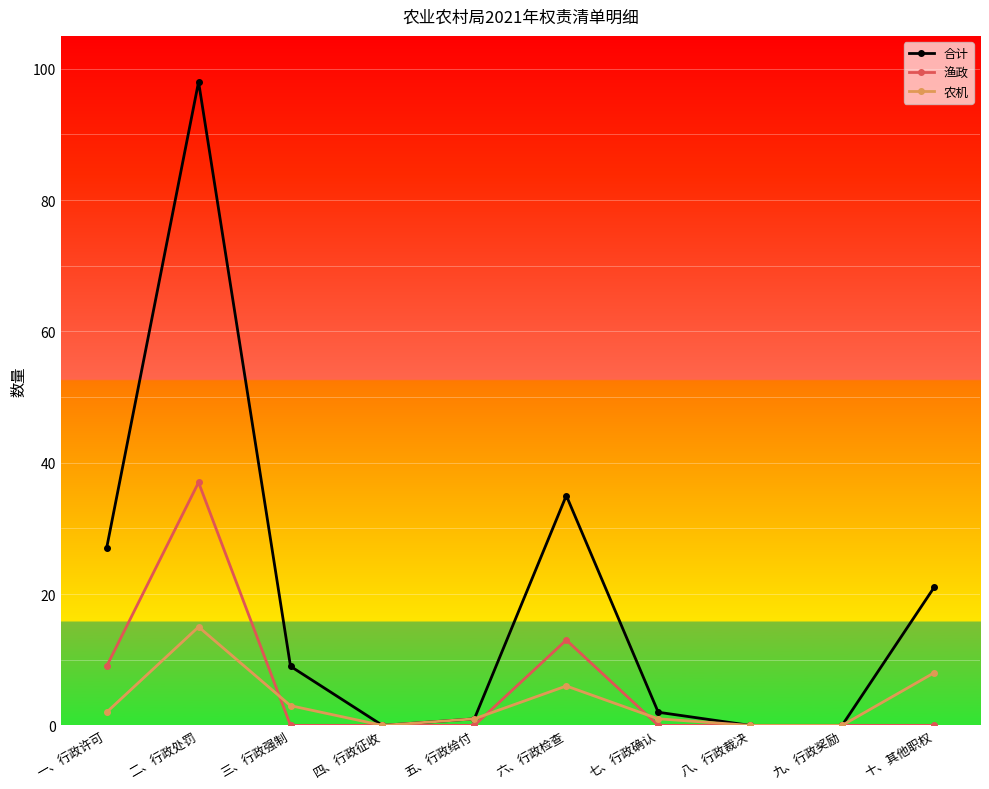

The value of 合计 at 八、行政裁决 is -64. True or false?

False